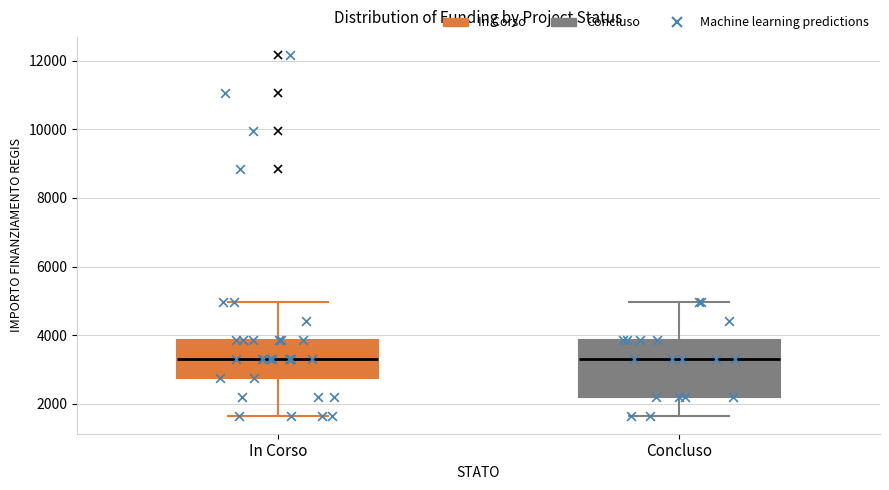

Where does the upper whisker of the box for Concluso end on the y-axis? The values are not printed on the chart, so give them approximately, as read against the axis.

5000